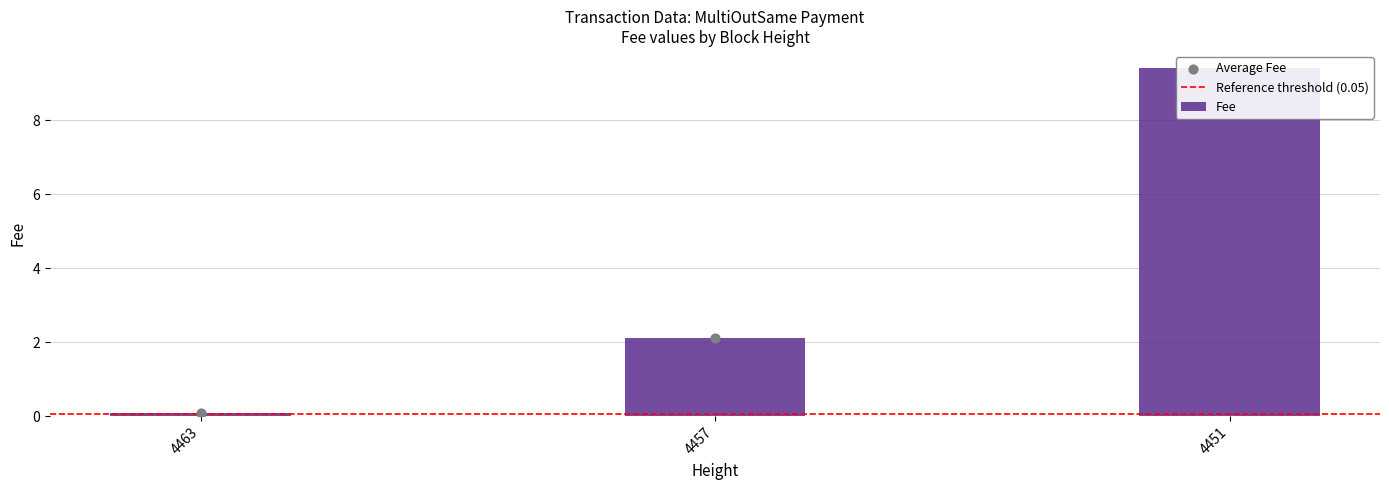

Between 4451 and 4457, which is larger?

4451